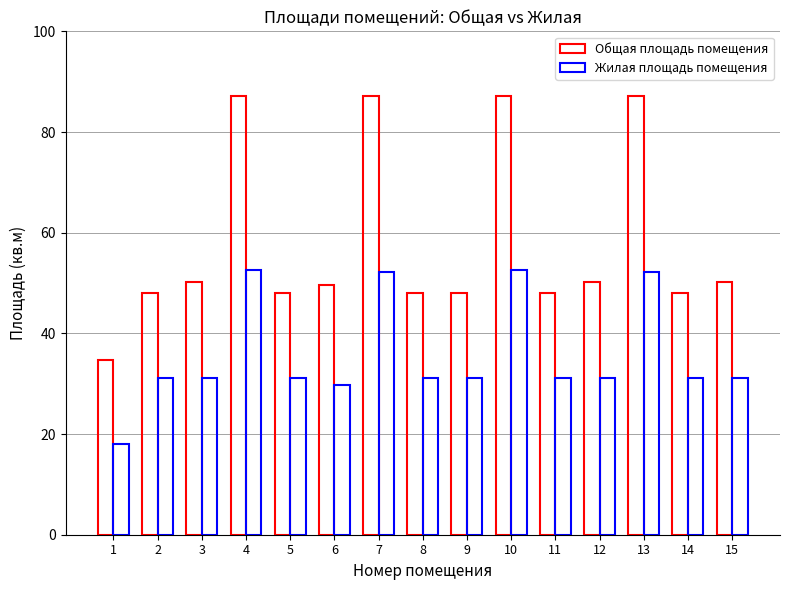

How many bars are there in total?

30